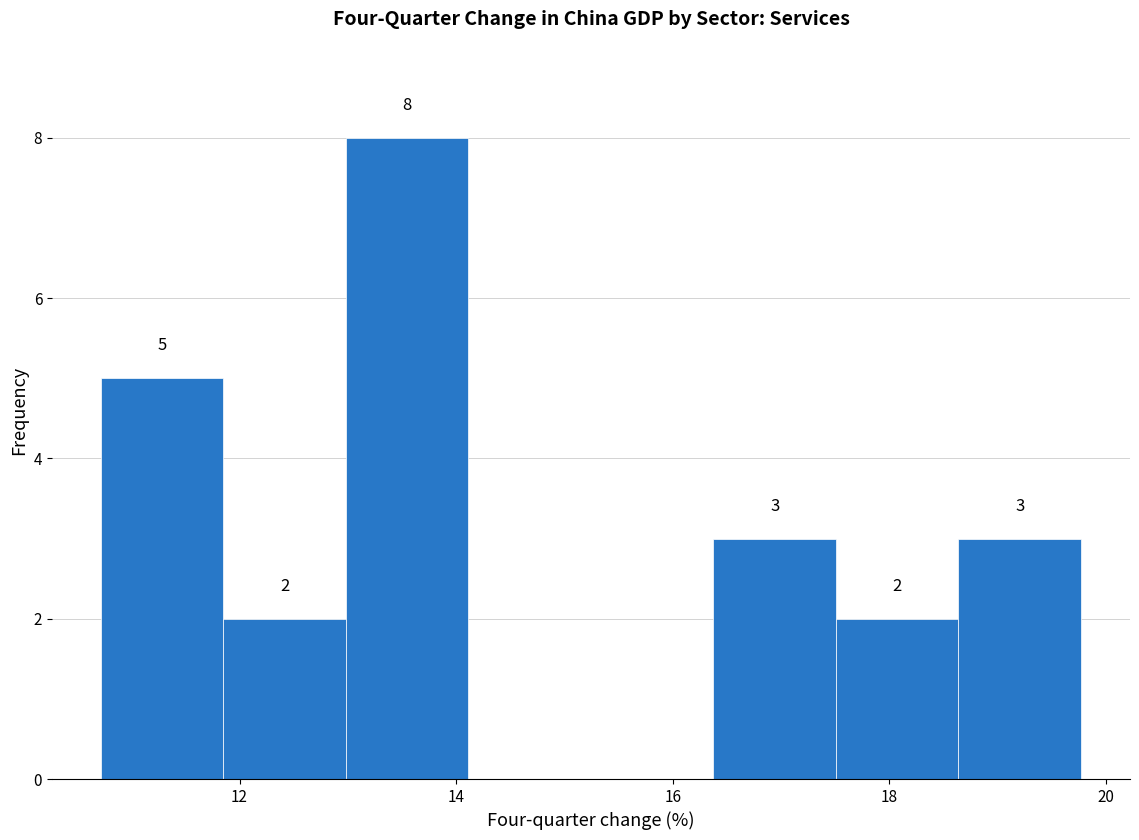

Which range on the x-axis has the tallest bar?

13.0 to 14.2